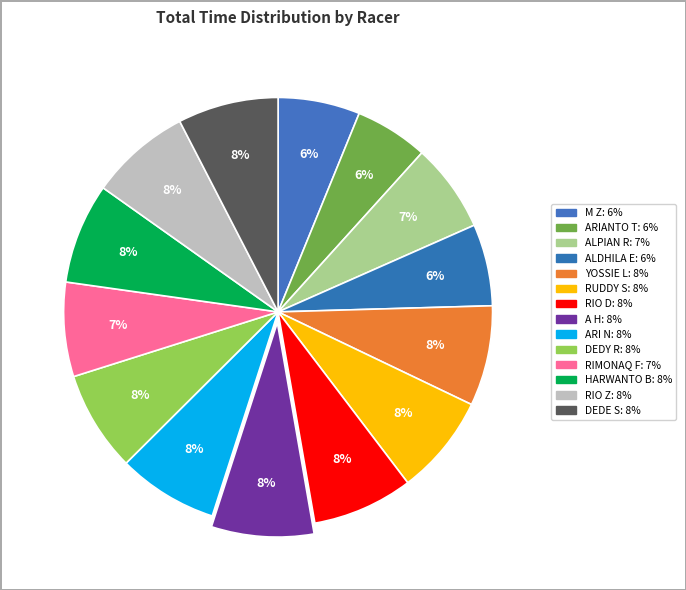

How many slices are in this pie chart?

14